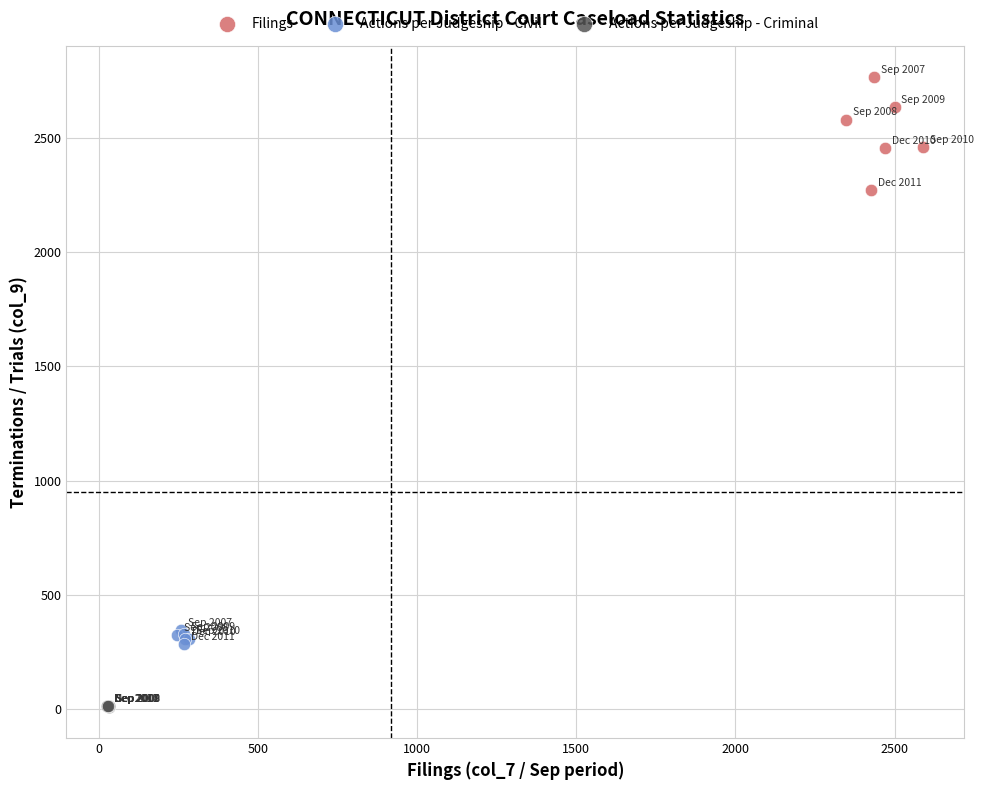

Which series contains the highest Y value?

Filings